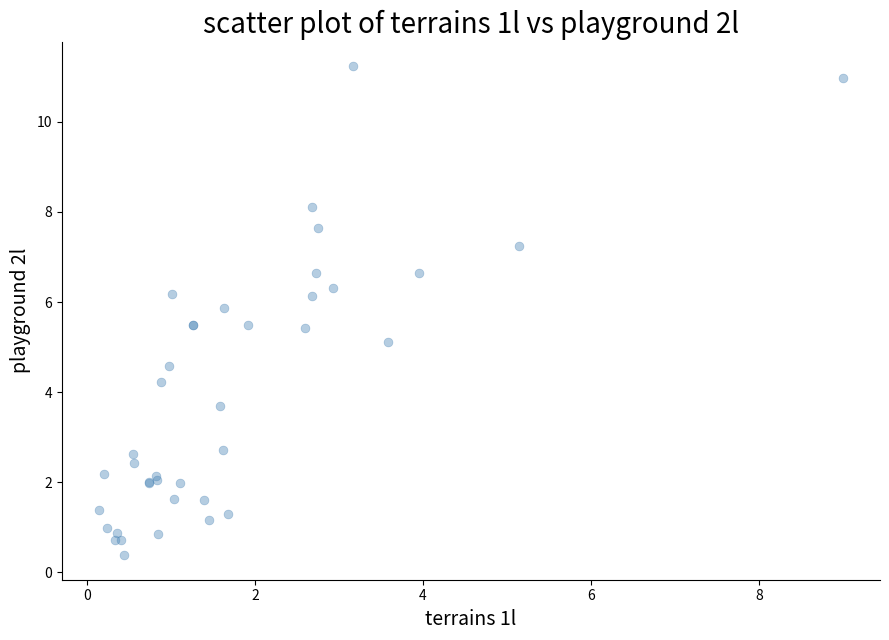

What Y value in the scatter plot is closest to 5?

5.1